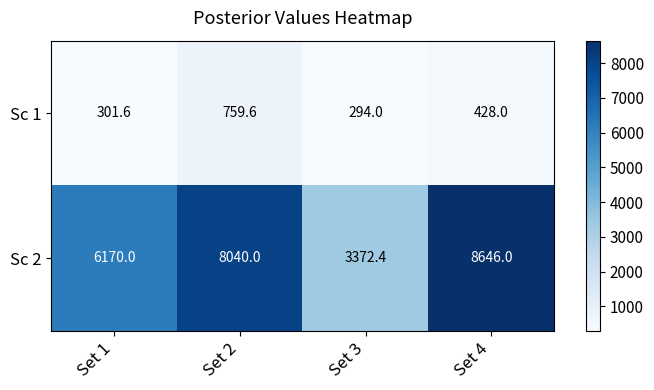

At which label does Sc 1 first exceed 428?

Set 2